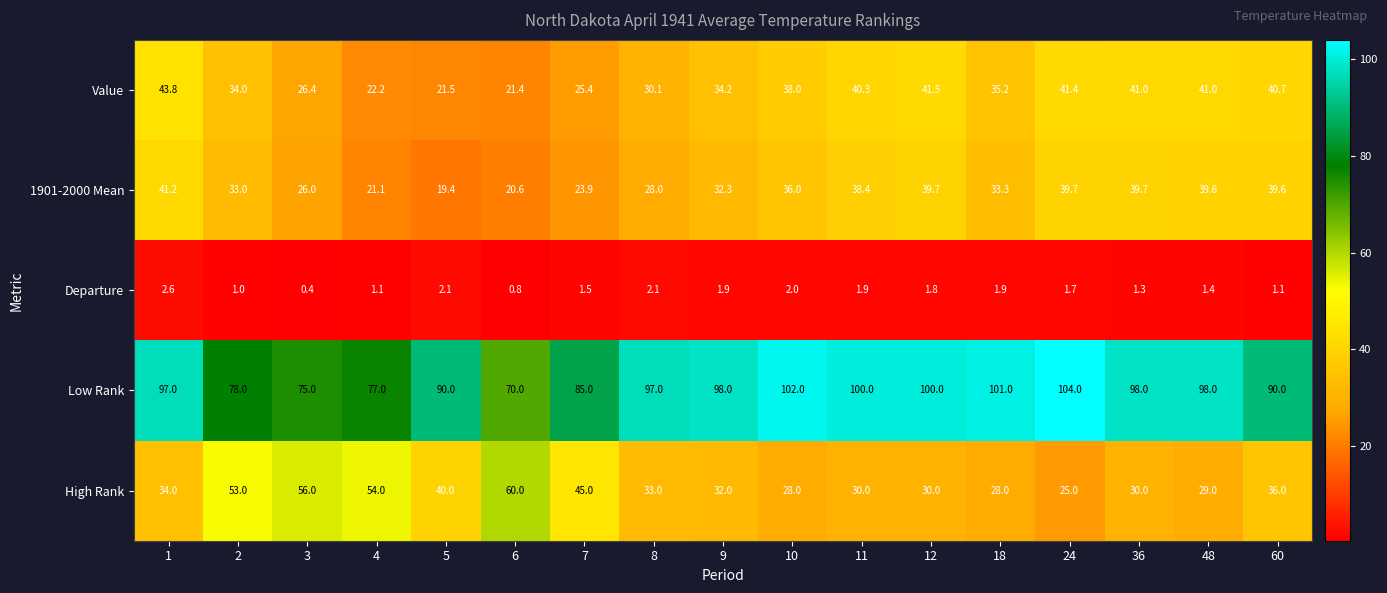

What is the spread (max minus min) of values at 10?

100.0